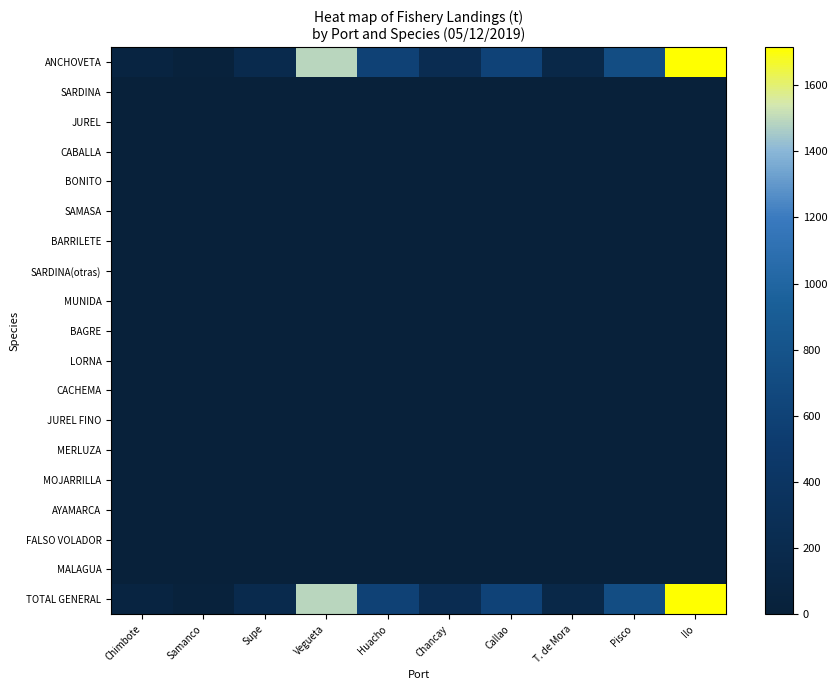

What is the total value across all series at Samanco?

49.5